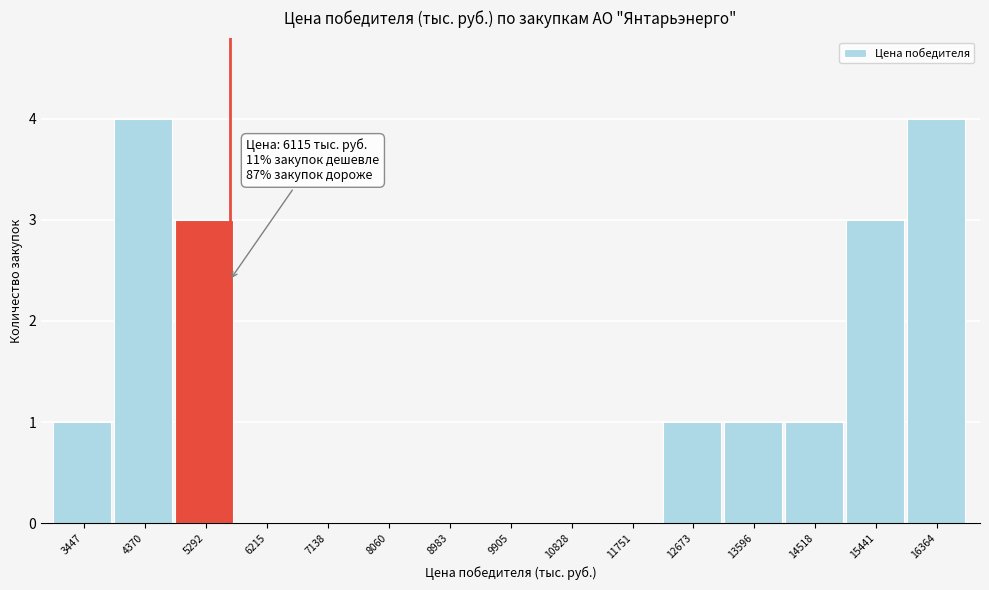

Reading left to right, extract all data points from this chart.

3447=1	4370=4	5292=3	6215=0	7138=0	8060=0	8983=0	9905=0	10828=0	11751=0	12673=1	13596=1	14518=1	15441=3	16364=4